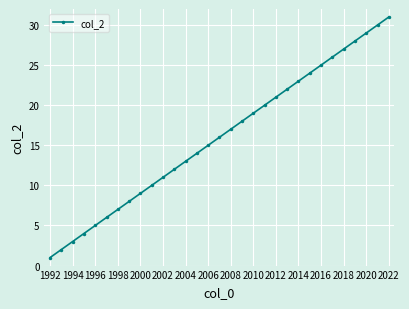

What is the greatest value displayed?

31